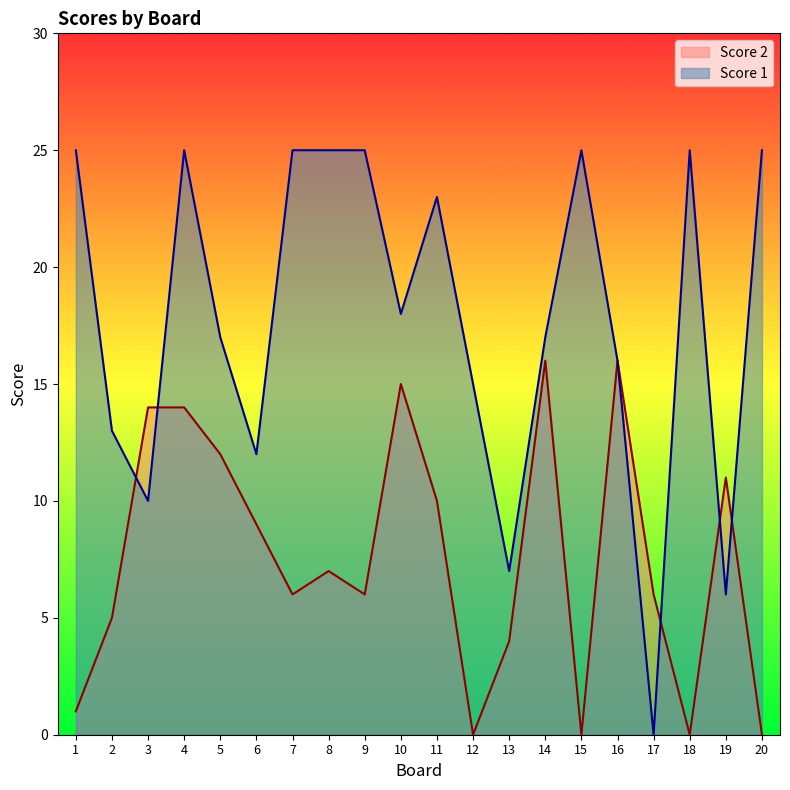

Is it true that Score 1 equals 41 at 9?

False